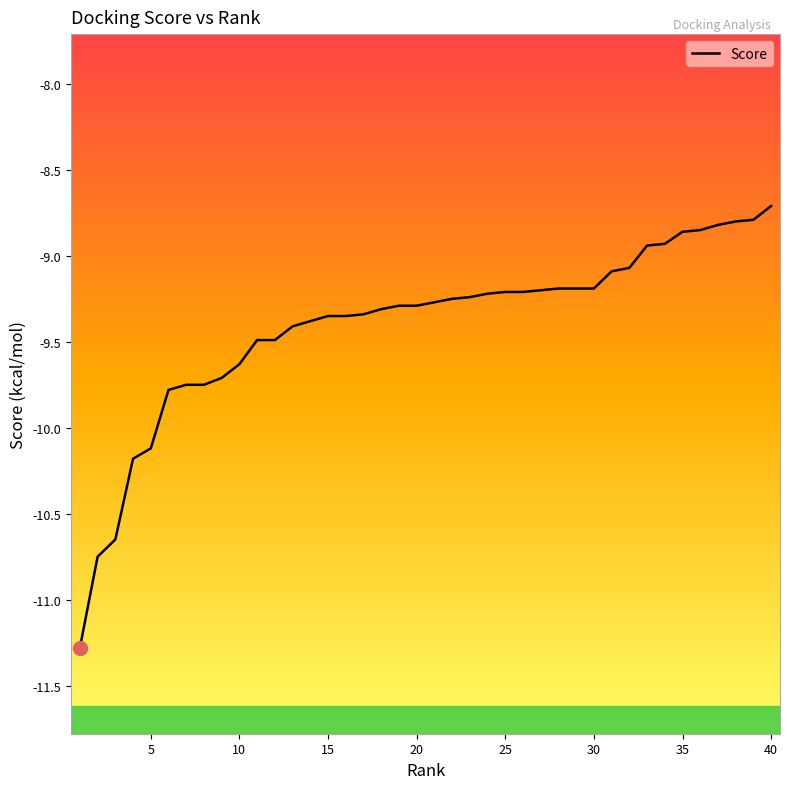

What is the minimum value shown in the chart?

-11.3